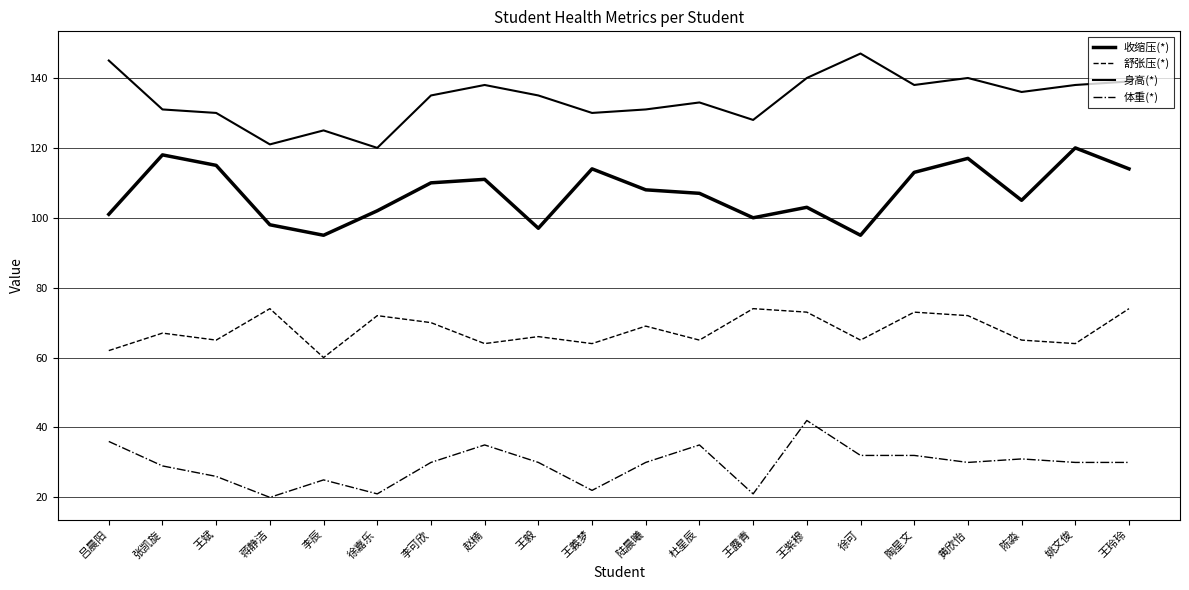

At which category is the sum across all series the highest?

黄欣怡